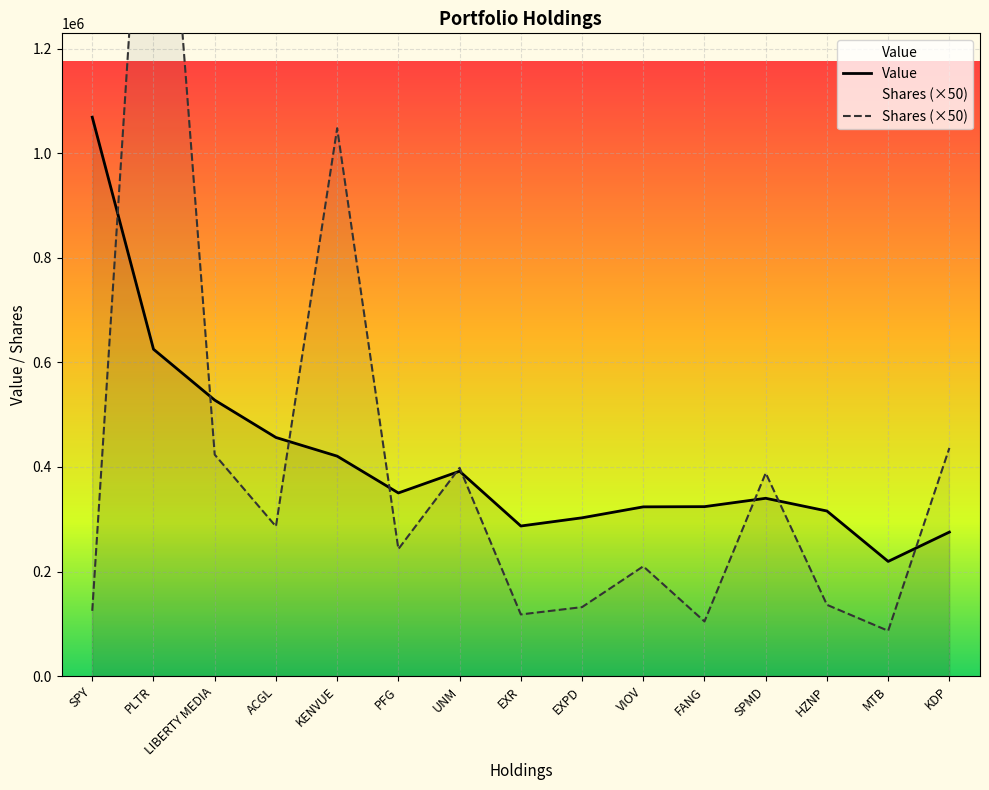

How many values in the Shares series exceed 243050?

7